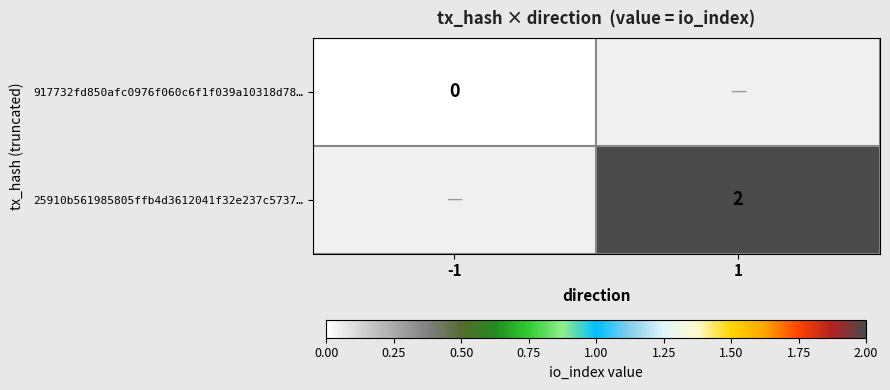

True or false: 25910b561985805ffb4d3612041f32e237c5737… has a value of 0 at 1.

False